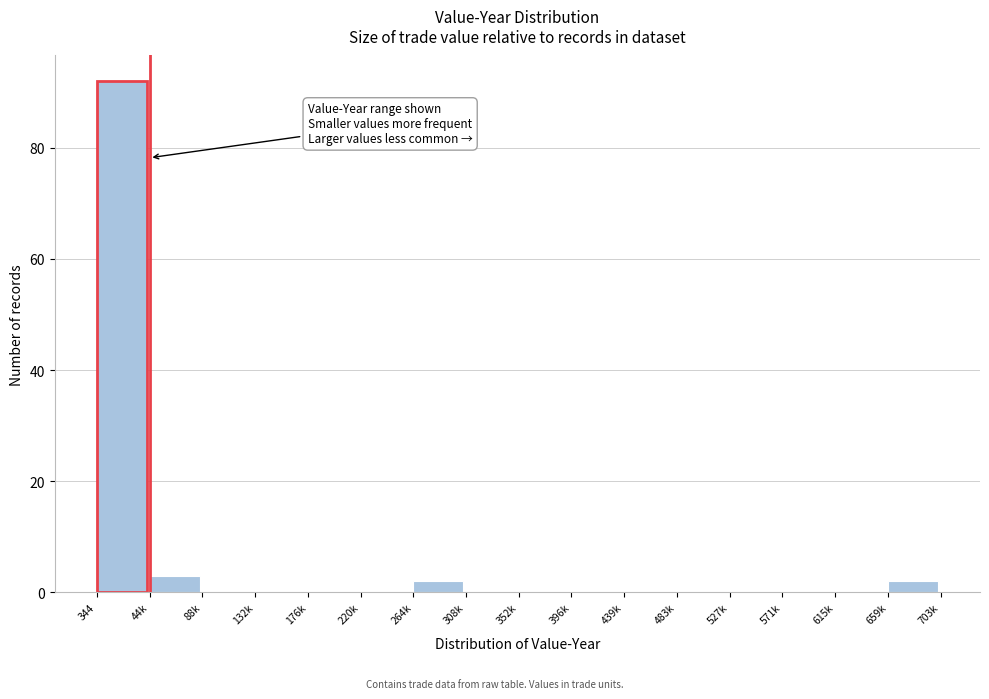

Reading left to right, extract all data points from this chart.

344=92	44k=3	88k=0	132k=0	176k=0	220k=0	264k=2	308k=0	352k=0	396k=0	439k=0	483k=0	527k=0	571k=0	615k=0	659k=2